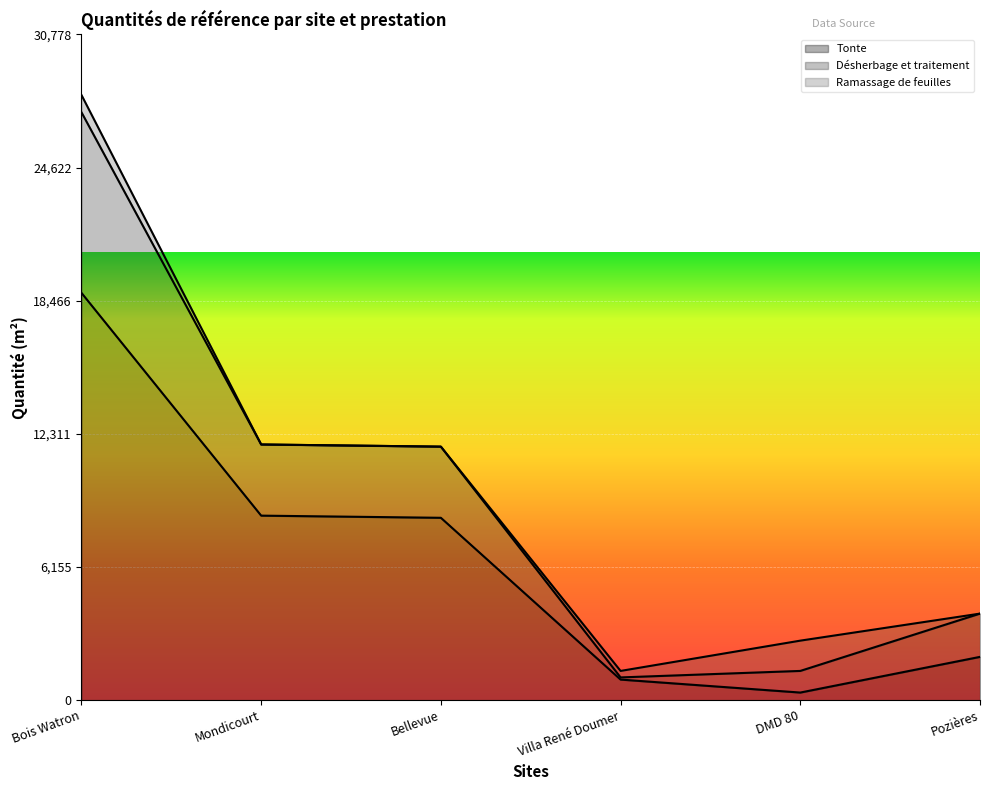

What is the total value across all series at Pozières?

4000